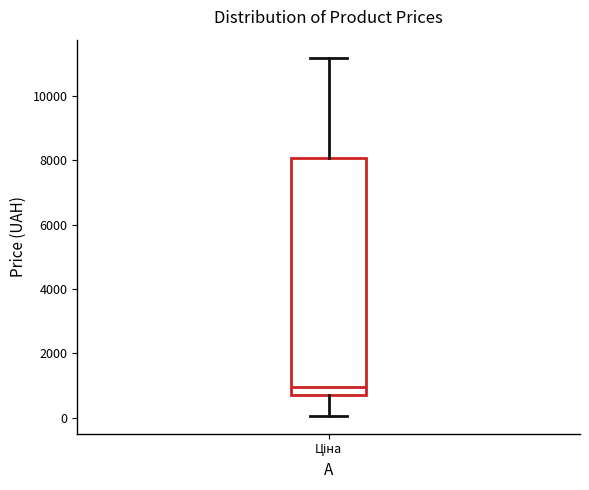

Where does the median line of the box for Ціна sit on the y-axis? The values are not printed on the chart, so give them approximately, as read against the axis.

1000